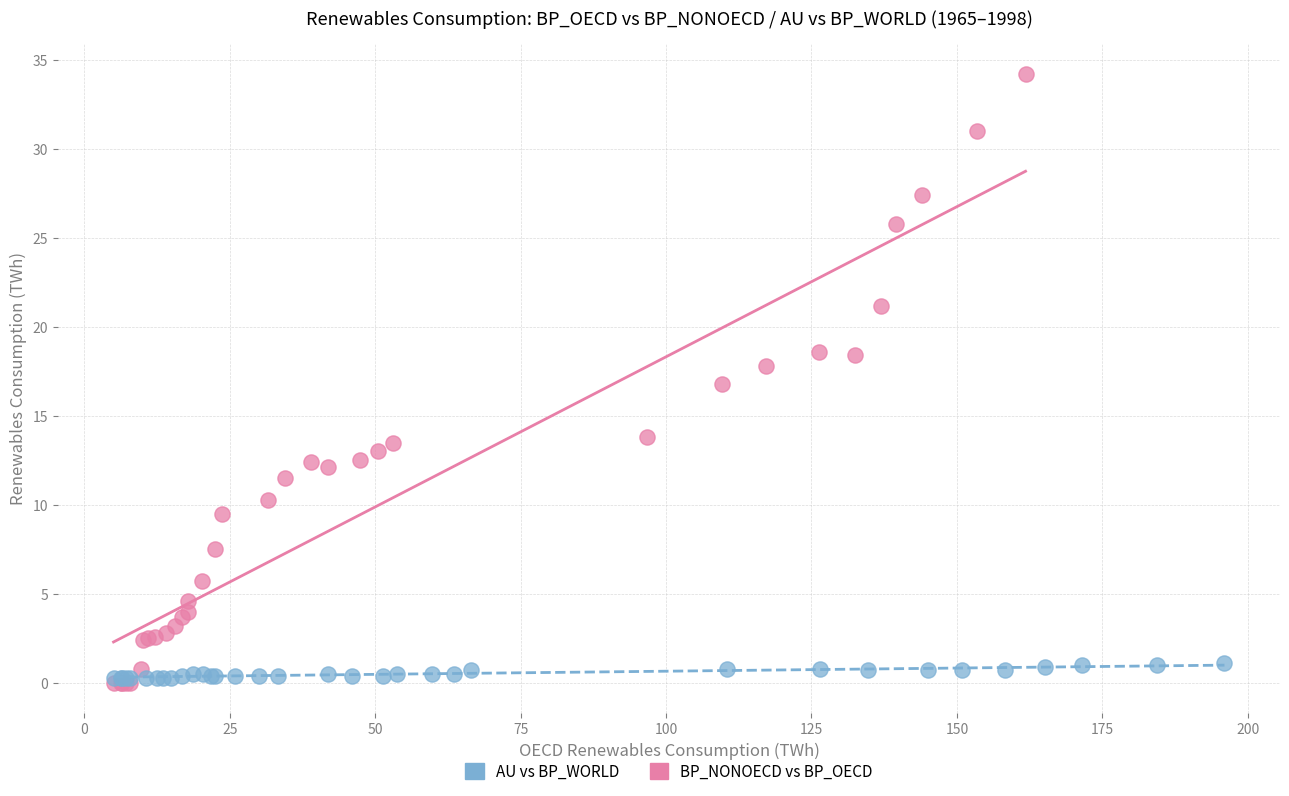

Which series reaches the maximum Y coordinate?

BP_NONOECD vs BP_OECD